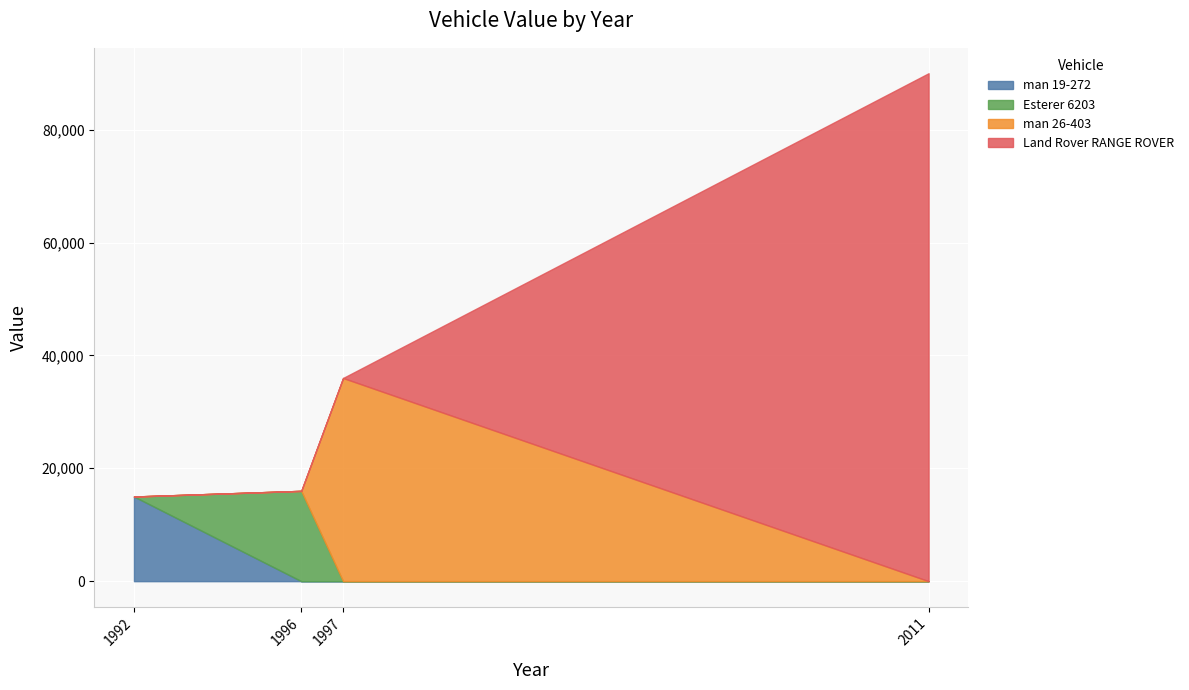

The chart shows a value of 15000 at 1992. True or false?

True